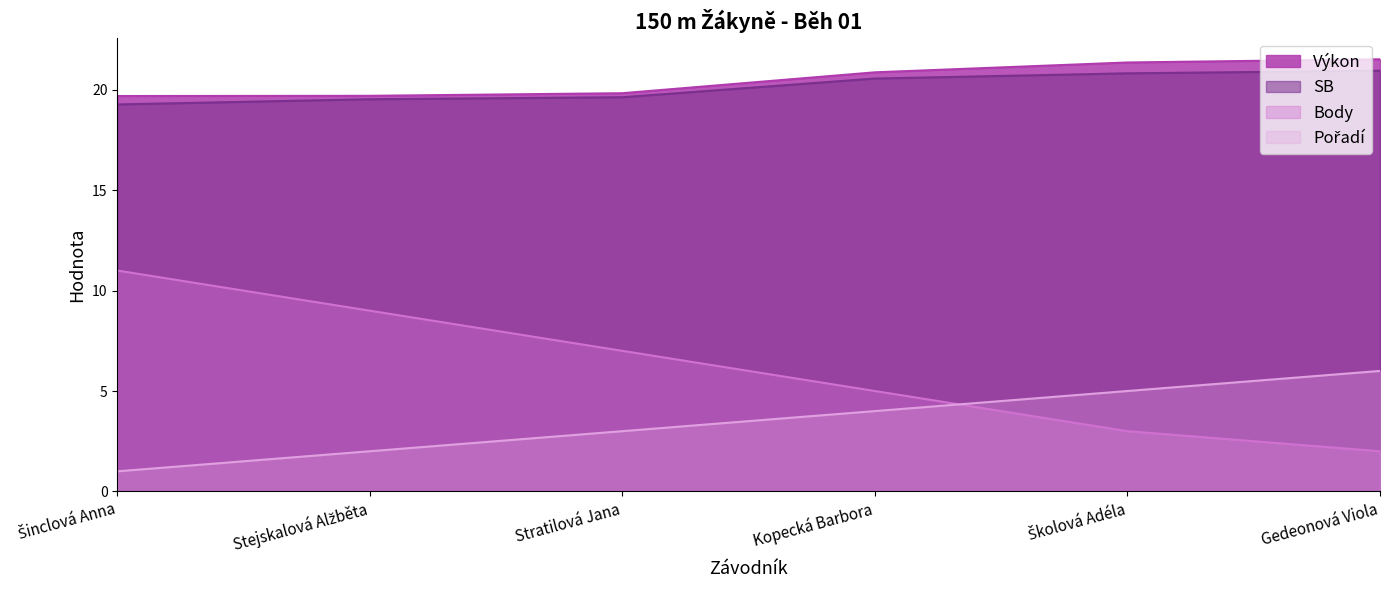

What is the maximum value shown in the chart?

21.5